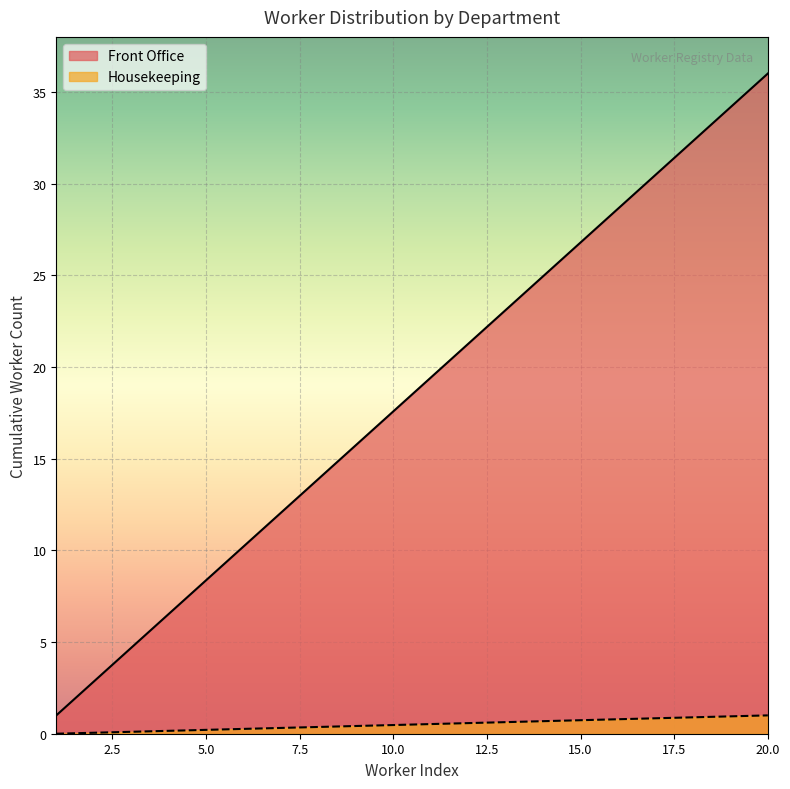

True or false: Front Office and Housekeeping cross at least once.

False